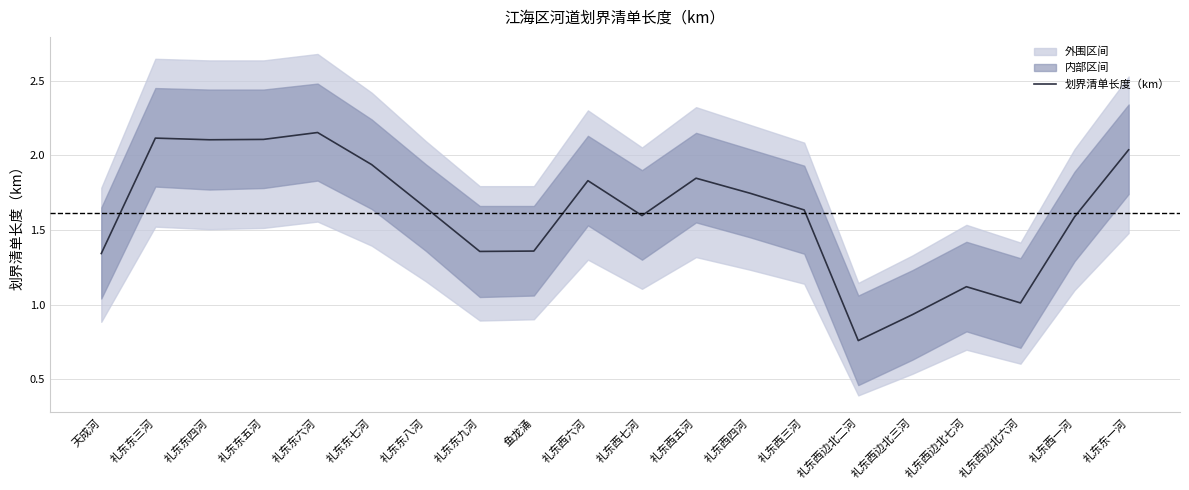

Rank the categories by value from lowest to highest.

礼东西边北二河, 礼东西边北三河, 礼东西边北六河, 礼东西边北七河, 天成河, 礼东东九河, 鱼龙涌, 礼东西一河, 礼东西七河, 礼东西三河, 礼东东八河, 礼东西四河, 礼东西六河, 礼东西五河, 礼东东七河, 礼东东一河, 礼东东四河, 礼东东五河, 礼东东三河, 礼东东六河